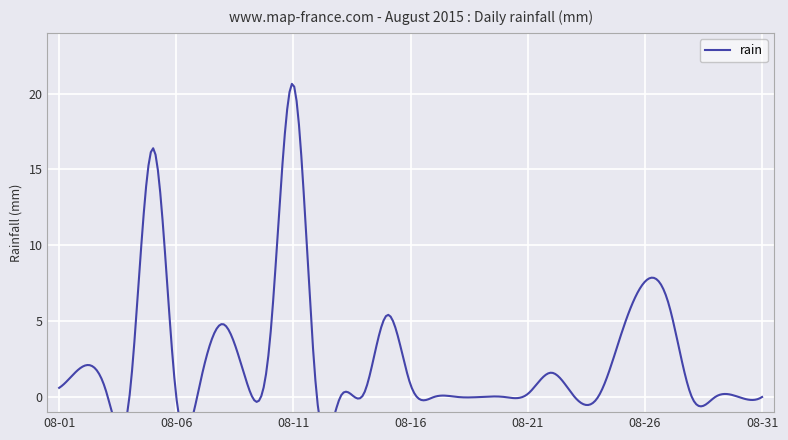

Reading left to right, extract all data points from this chart.

2015-08-01=0.6	2015-08-02=2.0	2015-08-03=0.4	2015-08-04=0.0	2015-08-05=16.4	2015-08-06=0.0	2015-08-07=0.8	2015-08-08=4.8	2015-08-09=1.0	2015-08-10=3.8	2015-08-11=20.6	2015-08-12=0.0	2015-08-13=0.0	2015-08-14=0.2	2015-08-15=5.4	2015-08-16=0.8	2015-08-17=0.0	2015-08-18=0.0	2015-08-19=0.0	2015-08-20=0.0	2015-08-21=0.2	2015-08-22=1.6	2015-08-23=0.0	2015-08-24=0.0	2015-08-25=4.2	2015-08-26=7.6	2015-08-27=6.2	2015-08-28=0.0	2015-08-29=0.0	2015-08-30=0.0	2015-08-31=0.0